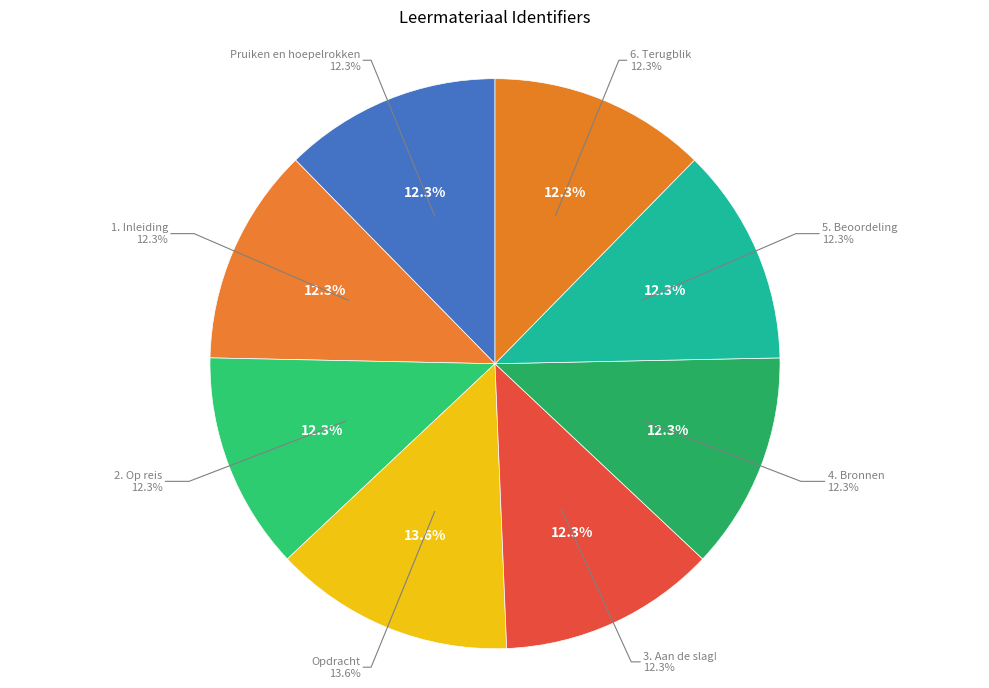

What percentage is NOT represented by Pruiken en hoepelrokken?

87.7%